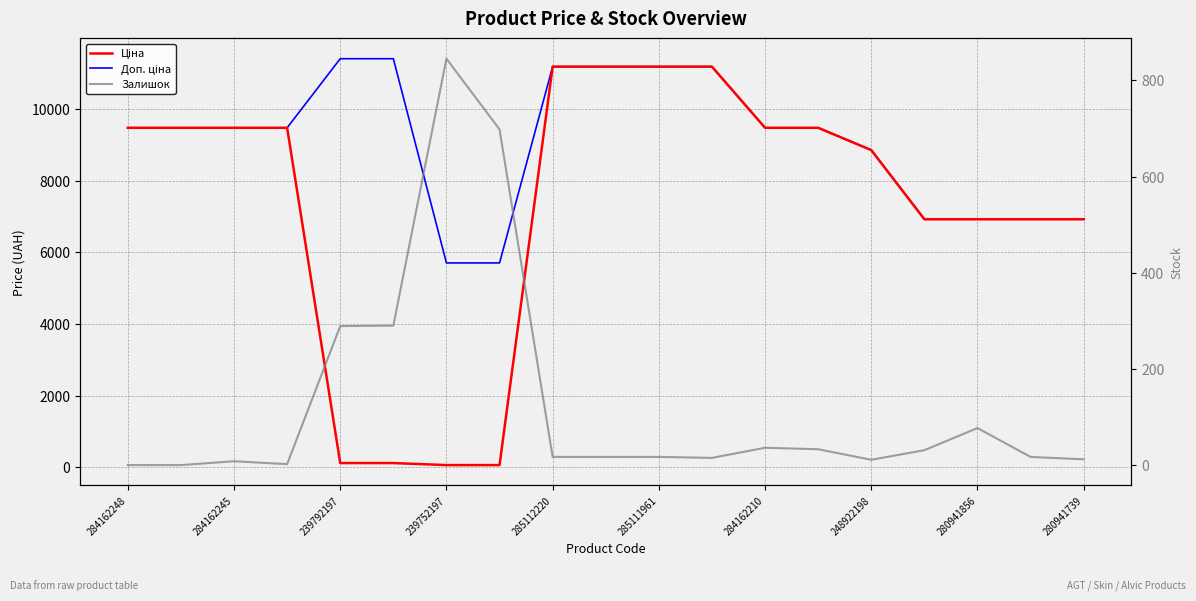

What is the label of the 16th point from the right?

239752197